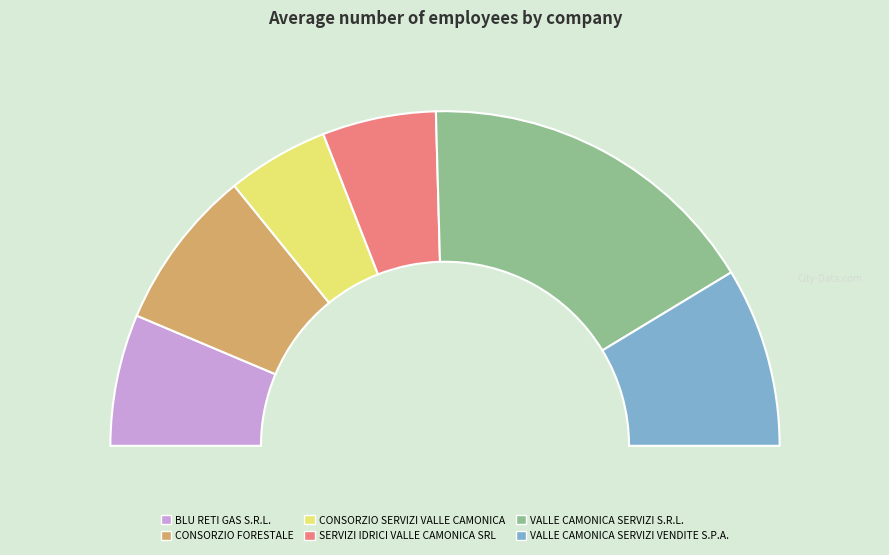

To the nearest percent, what is the combined percentage of BLU RETI GAS S.R.L. and CONSORZIO FORESTALE?

28%